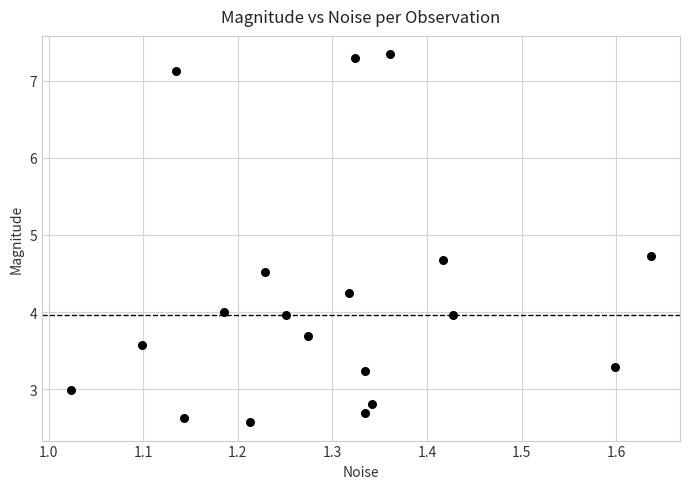

What is the range of X values (max minus min)?

0.6